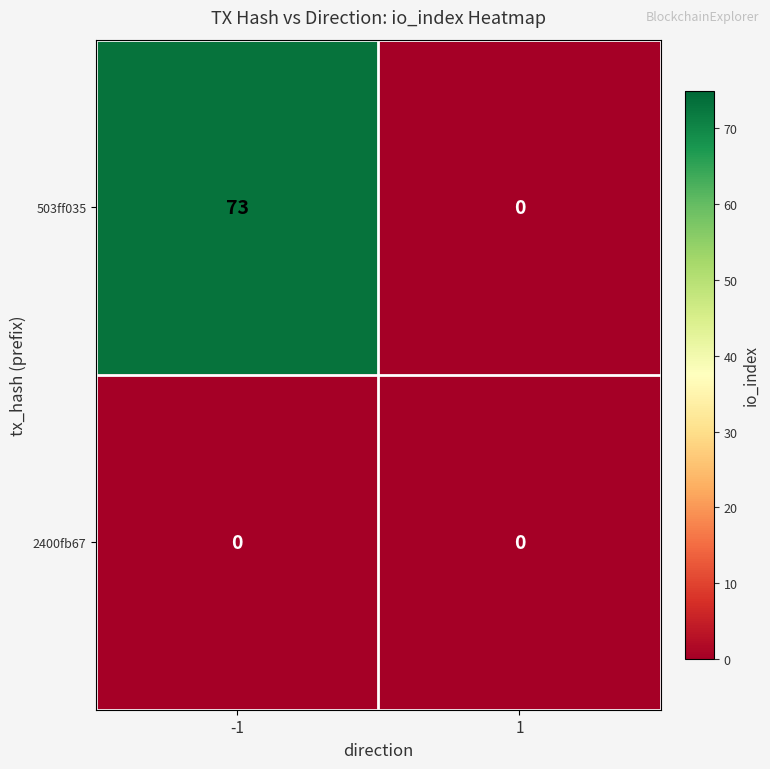

True or false: 503ff035 has a value of 45 at -1.

False